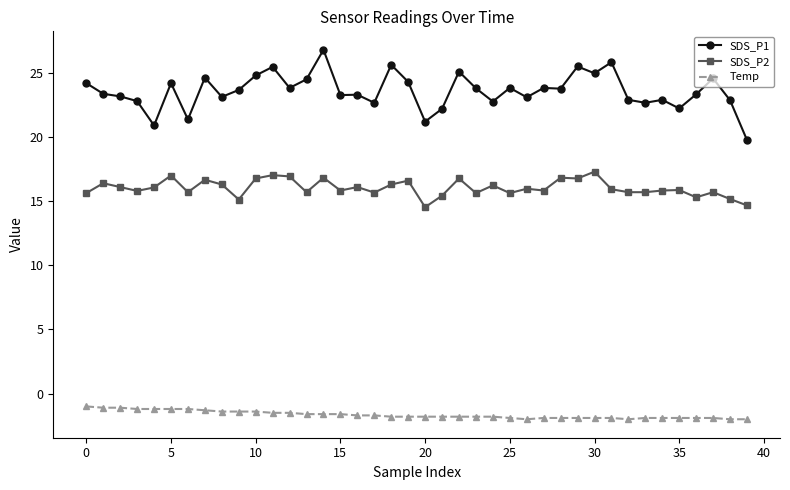

List the series in order of their peak value, highest first.

SDS_P1, SDS_P2, Temp